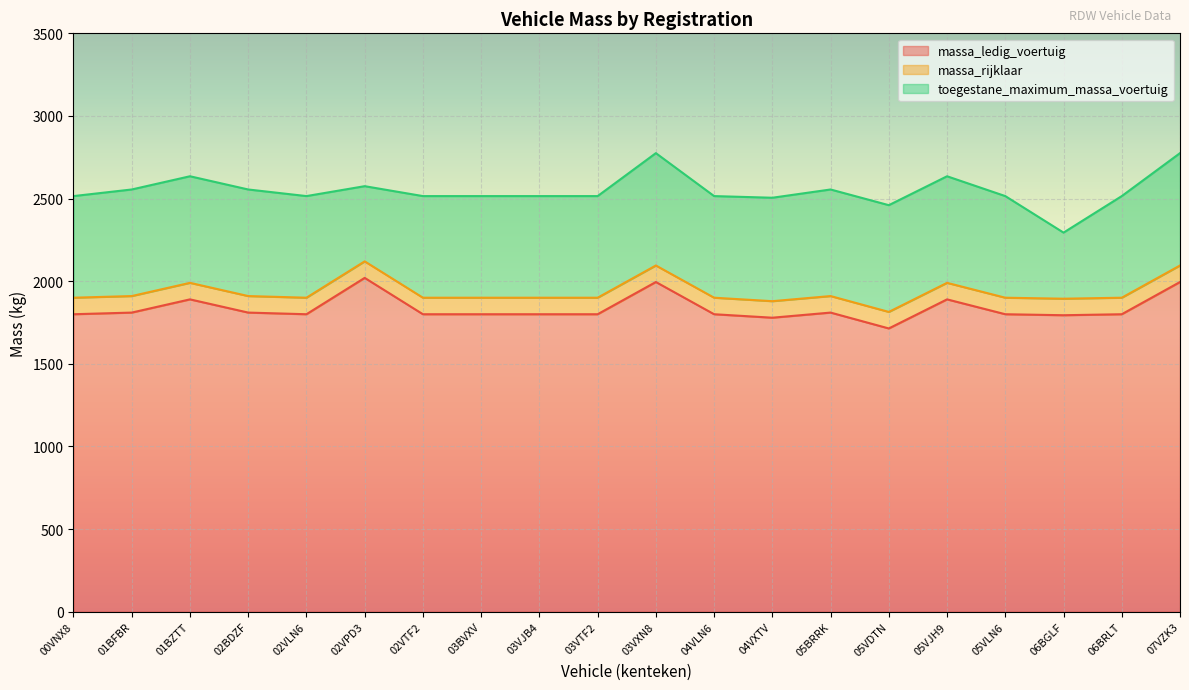

Reading left to right, transcribe all the data shown in this chart.

massa_ledig_voertuig: 1800	1810	1890	1810	1800	2020	1800	1800	1800	1800	1995	1800	1779	1810	1714	1890	1800	1794	1800	1995
massa_rijklaar: 1900	1910	1990	1910	1900	2120	1900	1900	1900	1900	2095	1900	1879	1910	1814	1990	1900	1894	1900	2095
toegestane_maximum_massa_voertuig: 2515	2555	2635	2555	2515	2575	2515	2515	2515	2515	2775	2515	2505	2555	2460	2635	2515	2294	2515	2775